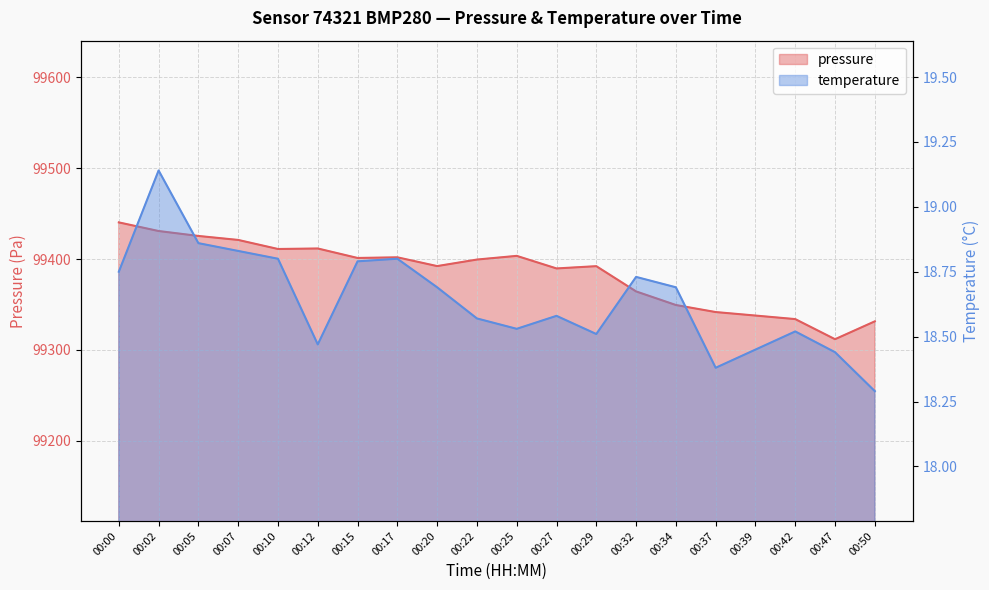

True or false: pressure has more than 2 interior local peaks.

True